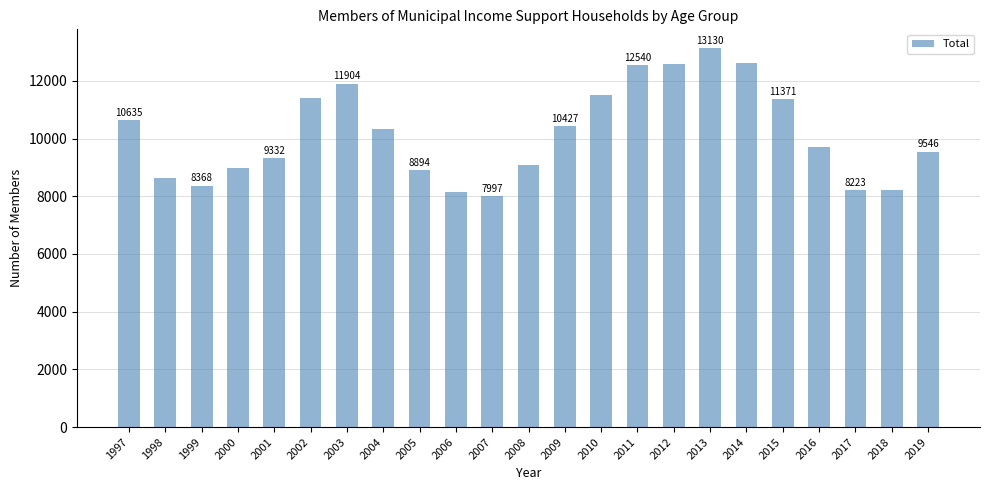

What is the maximum value shown in the chart?

13130